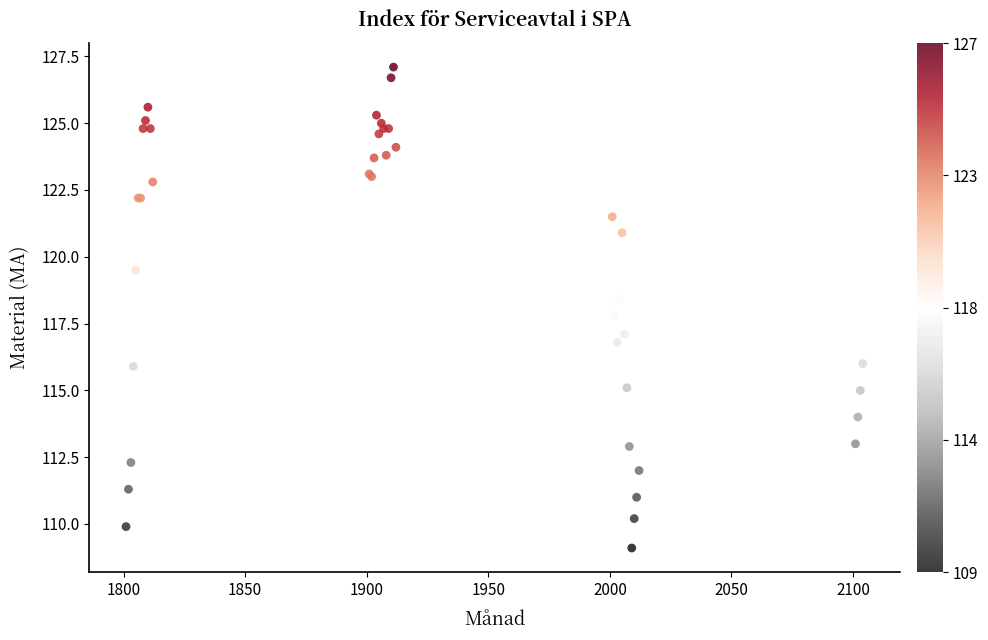

What Y value in the scatter plot is closest to 118?

117.8